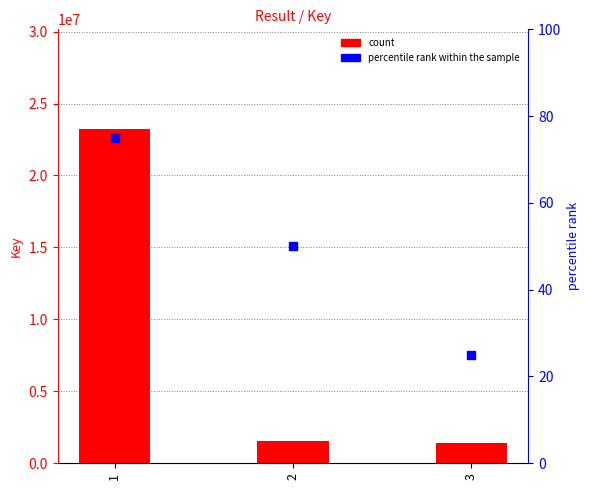

At which category is the sum across all series the highest?

1